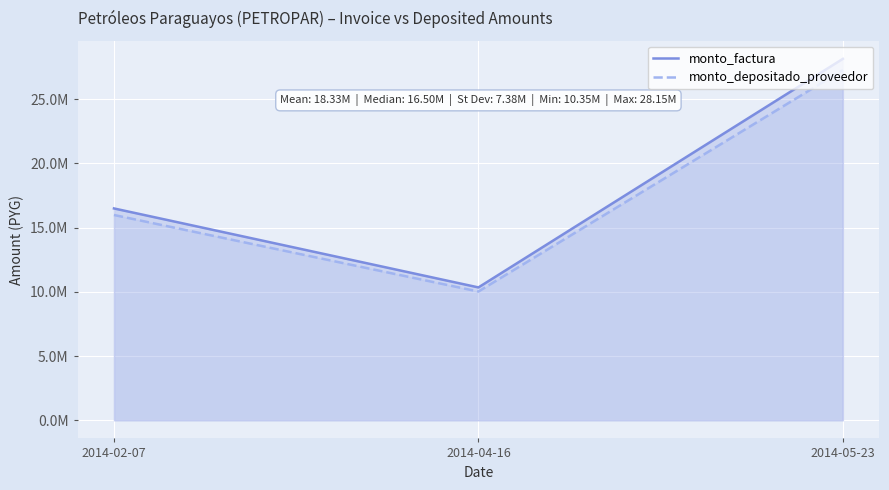

What is the difference between the monto_factura values at 2014-05-23 and 2014-04-16?

17800000